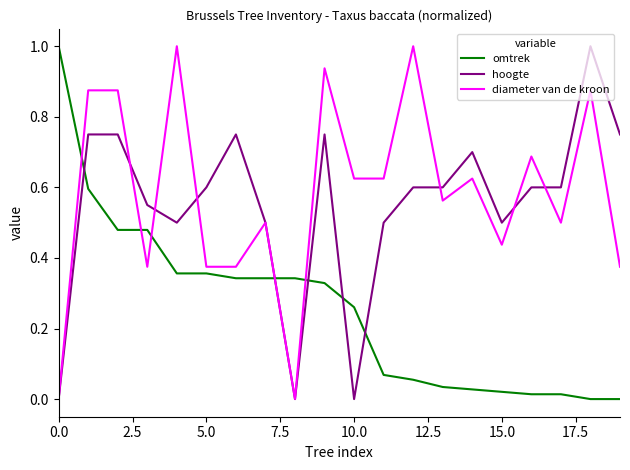

True or false: hoogte and omtrek cross at least once.

True